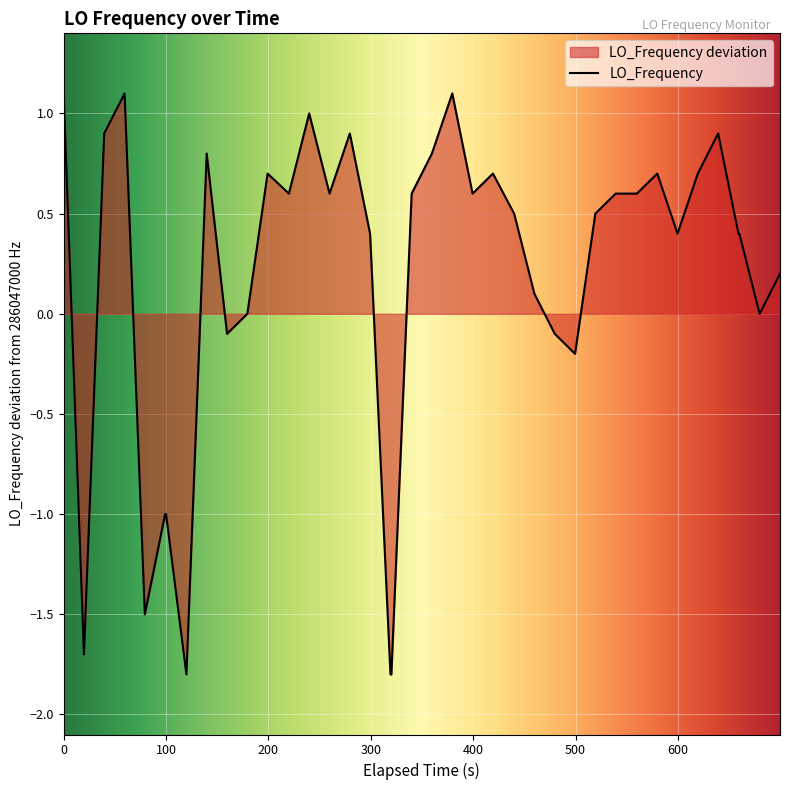

Does the chart display data point markers on the line(s)?

No